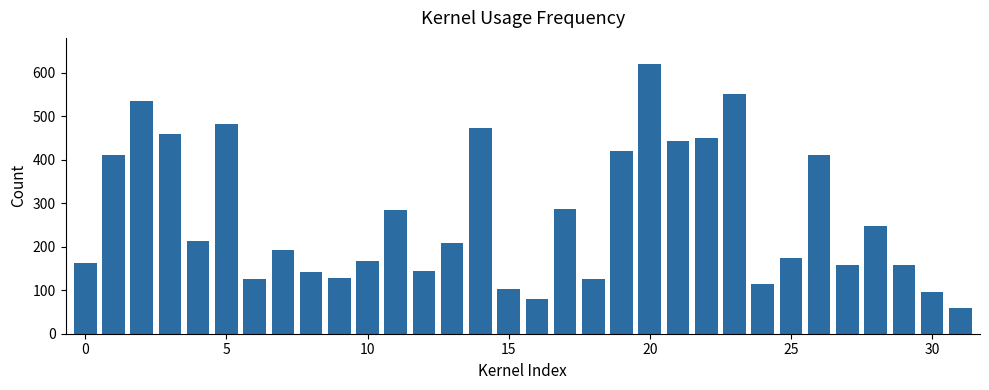

What is the sum of all values?

8628